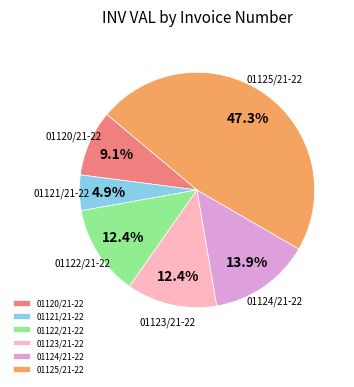

What is the ratio of the value at 01122/21-22 to the value at 01121/21-22?

2.5